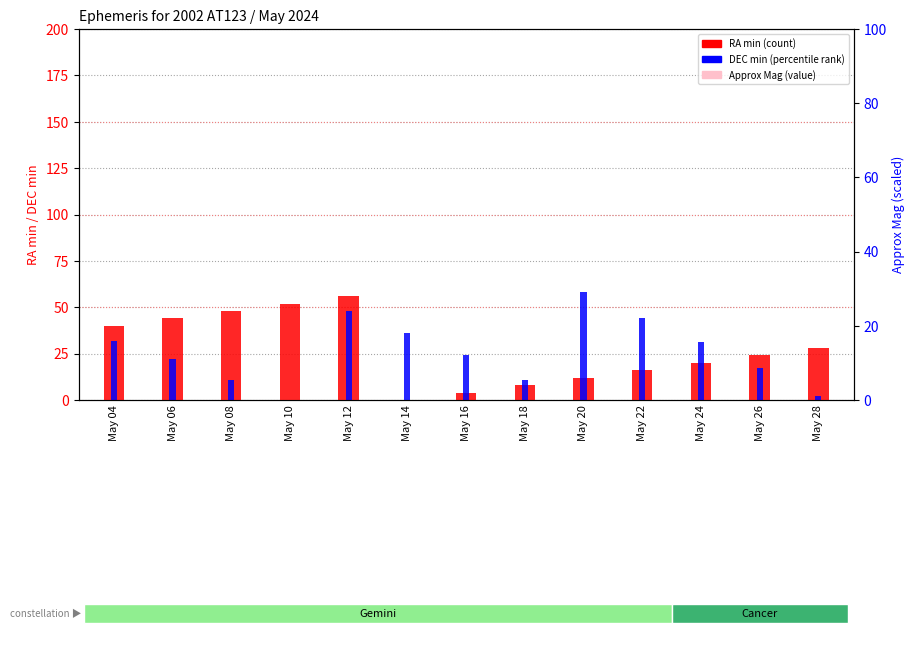

At which label does RA min (count) first exceed 24?

May 04